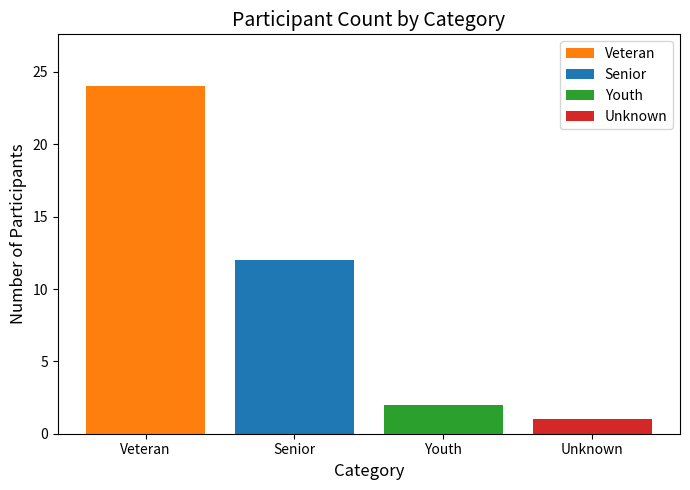

What is the label of the 3rd bar from the left?

Youth